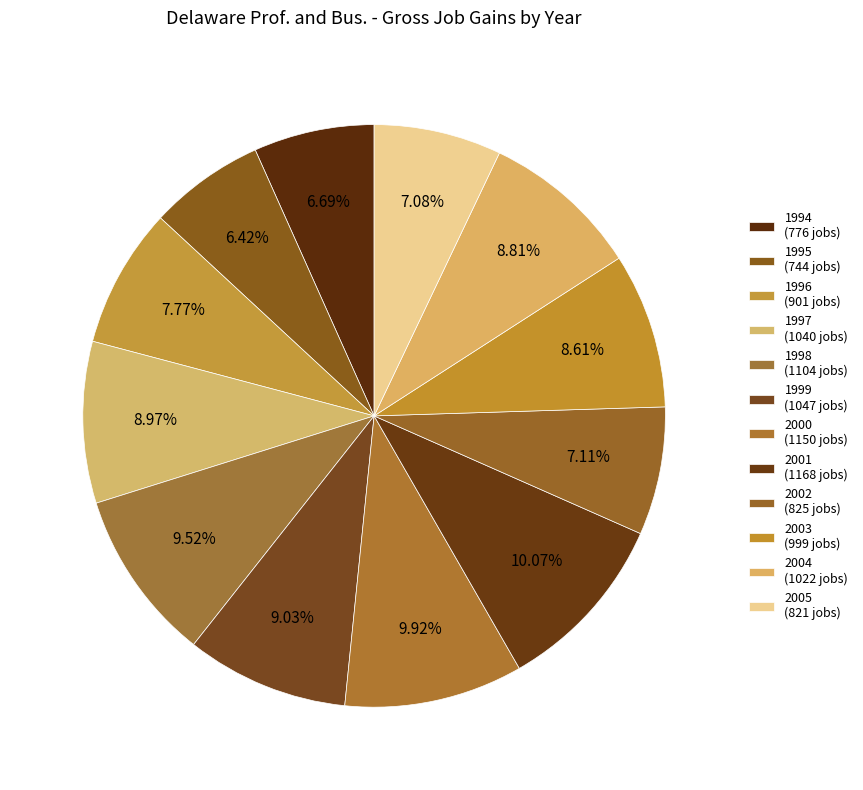

Count the number of slices in the pie.

12